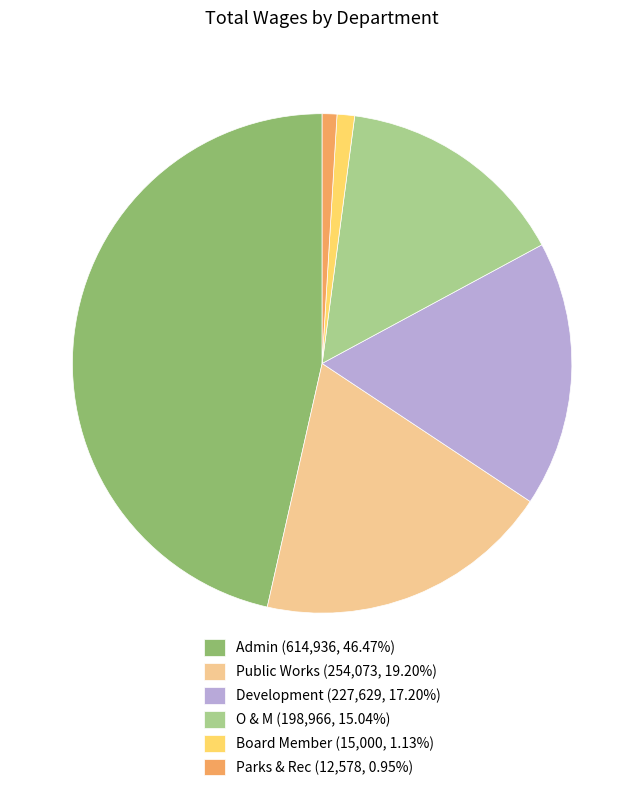

Is it true that Parks & Rec is 1% of the pie?

True